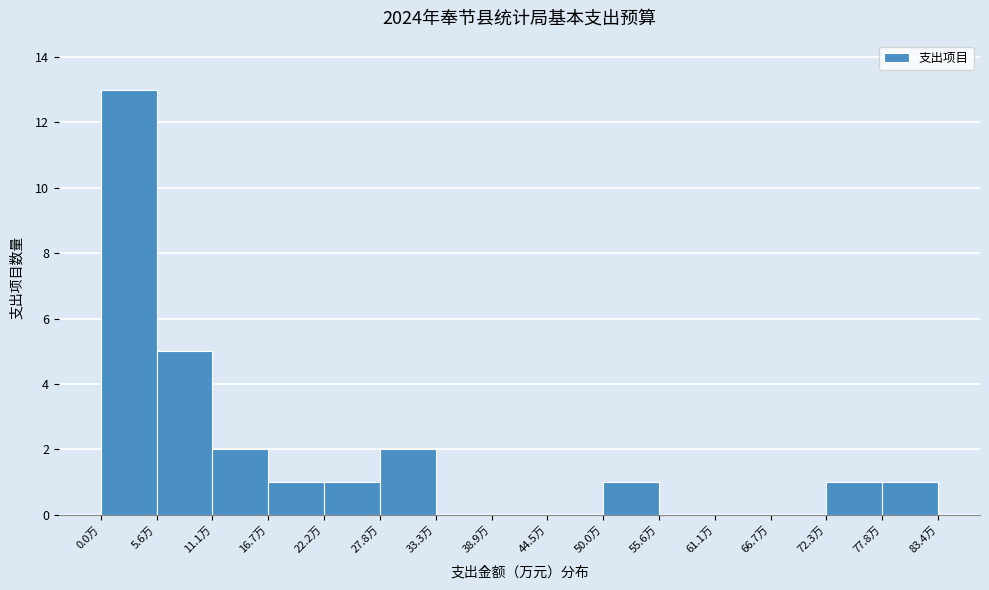

Reading left to right, list every bar in this chart as the range it spans on the x-axis followed by its height. Neither the bar edges nor the heights are printed on the chart, so give them approximately, as read against the axes.

0 to 6: 13
6 to 11: 5
11 to 17: 2
17 to 22: 1
22 to 28: 1
28 to 33: 2
33 to 39: 0
39 to 44: 0
44 to 50: 0
50 to 56: 1
56 to 61: 0
61 to 67: 0
67 to 72: 0
72 to 78: 1
78 to 83: 1